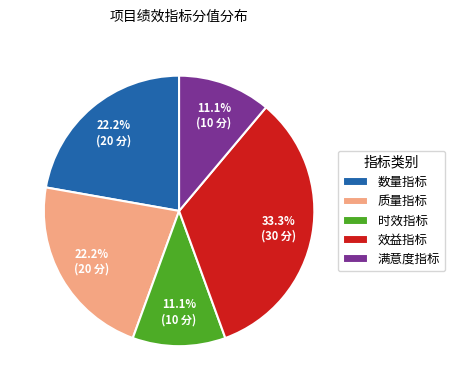

Which category has the biggest portion of the pie?

效益指标